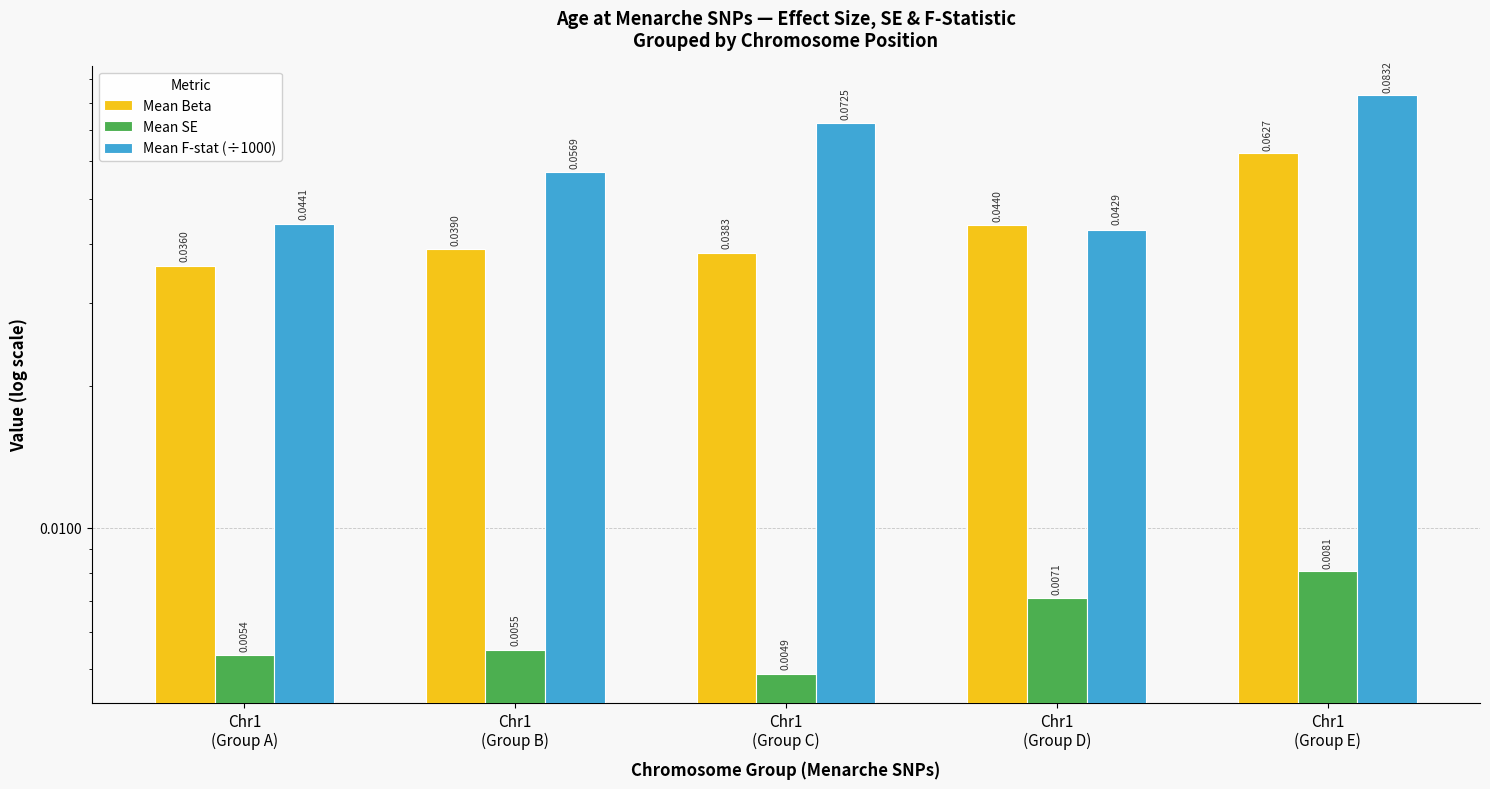

What is the label of the 1st bar from the left?

Chr1
(Group A)